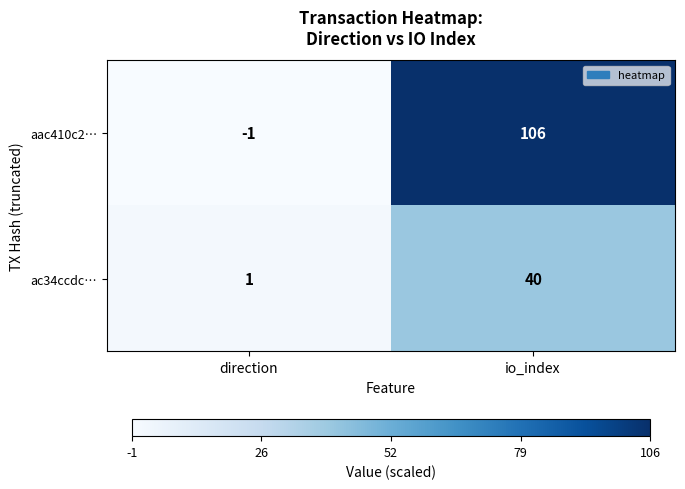

Reading left to right, extract all data points from this chart.

aac410c2…: direction=-1	io_index=106
ac34ccdc…: direction=1	io_index=40